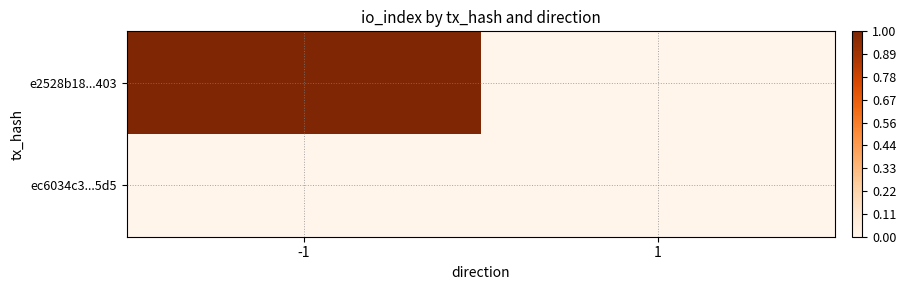

At which category is the sum across all series the highest?

-1